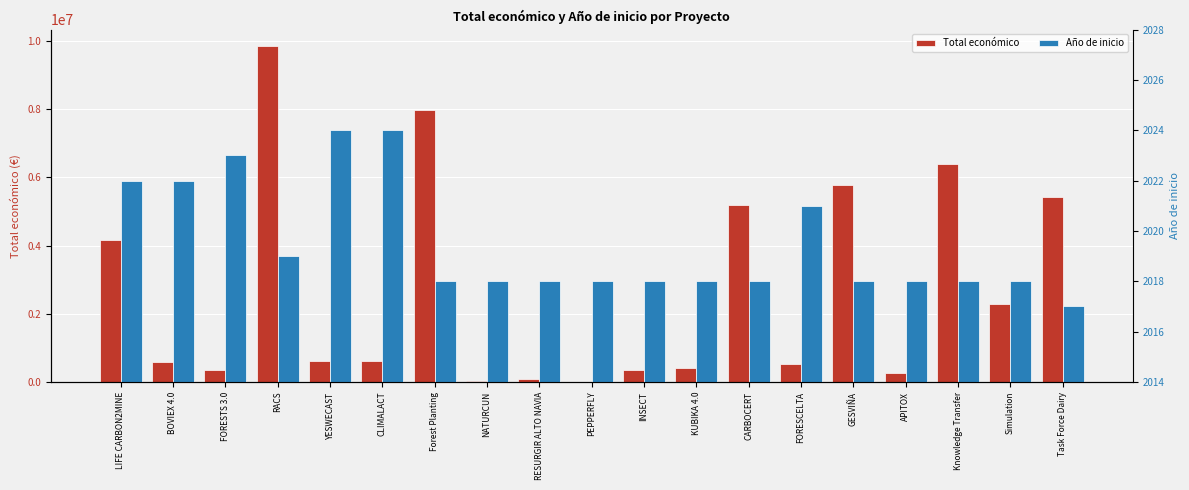

The Año de inicio series shows 3057 at Simulation. True or false?

False